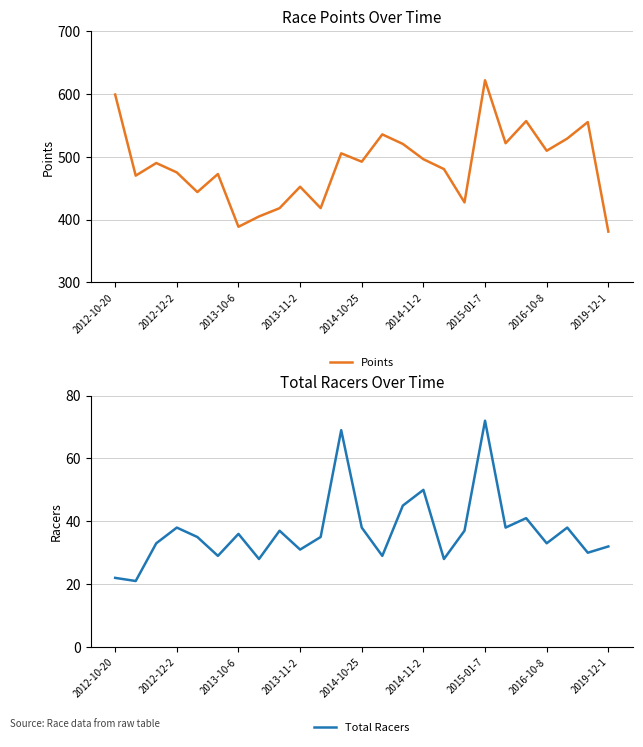

What is the difference between the highest and lowest values at 17?

390.3